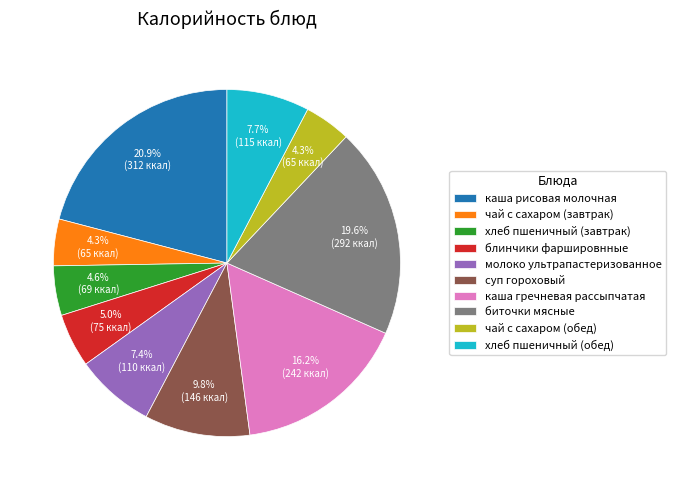

What is the largest slice in the pie chart?

каша рисовая молочная